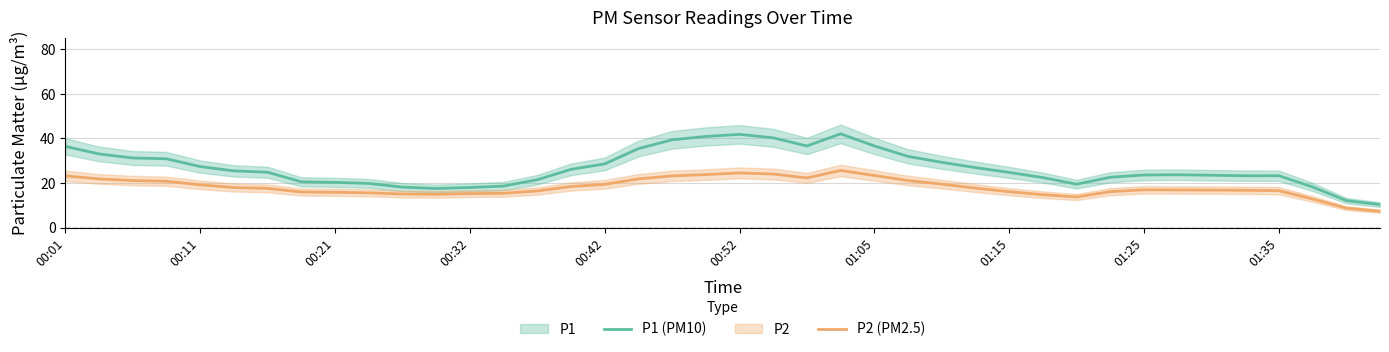

True or false: P2 (PM2.5) and P1 (PM10) cross at least once.

False